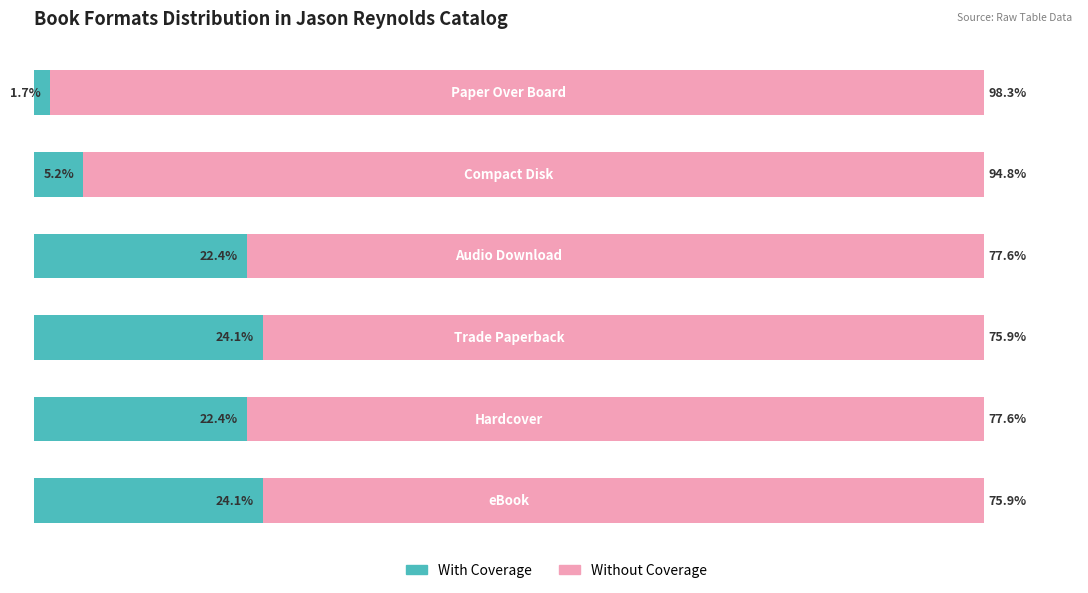

What are all the series names shown in the legend?

With Coverage, Without Coverage